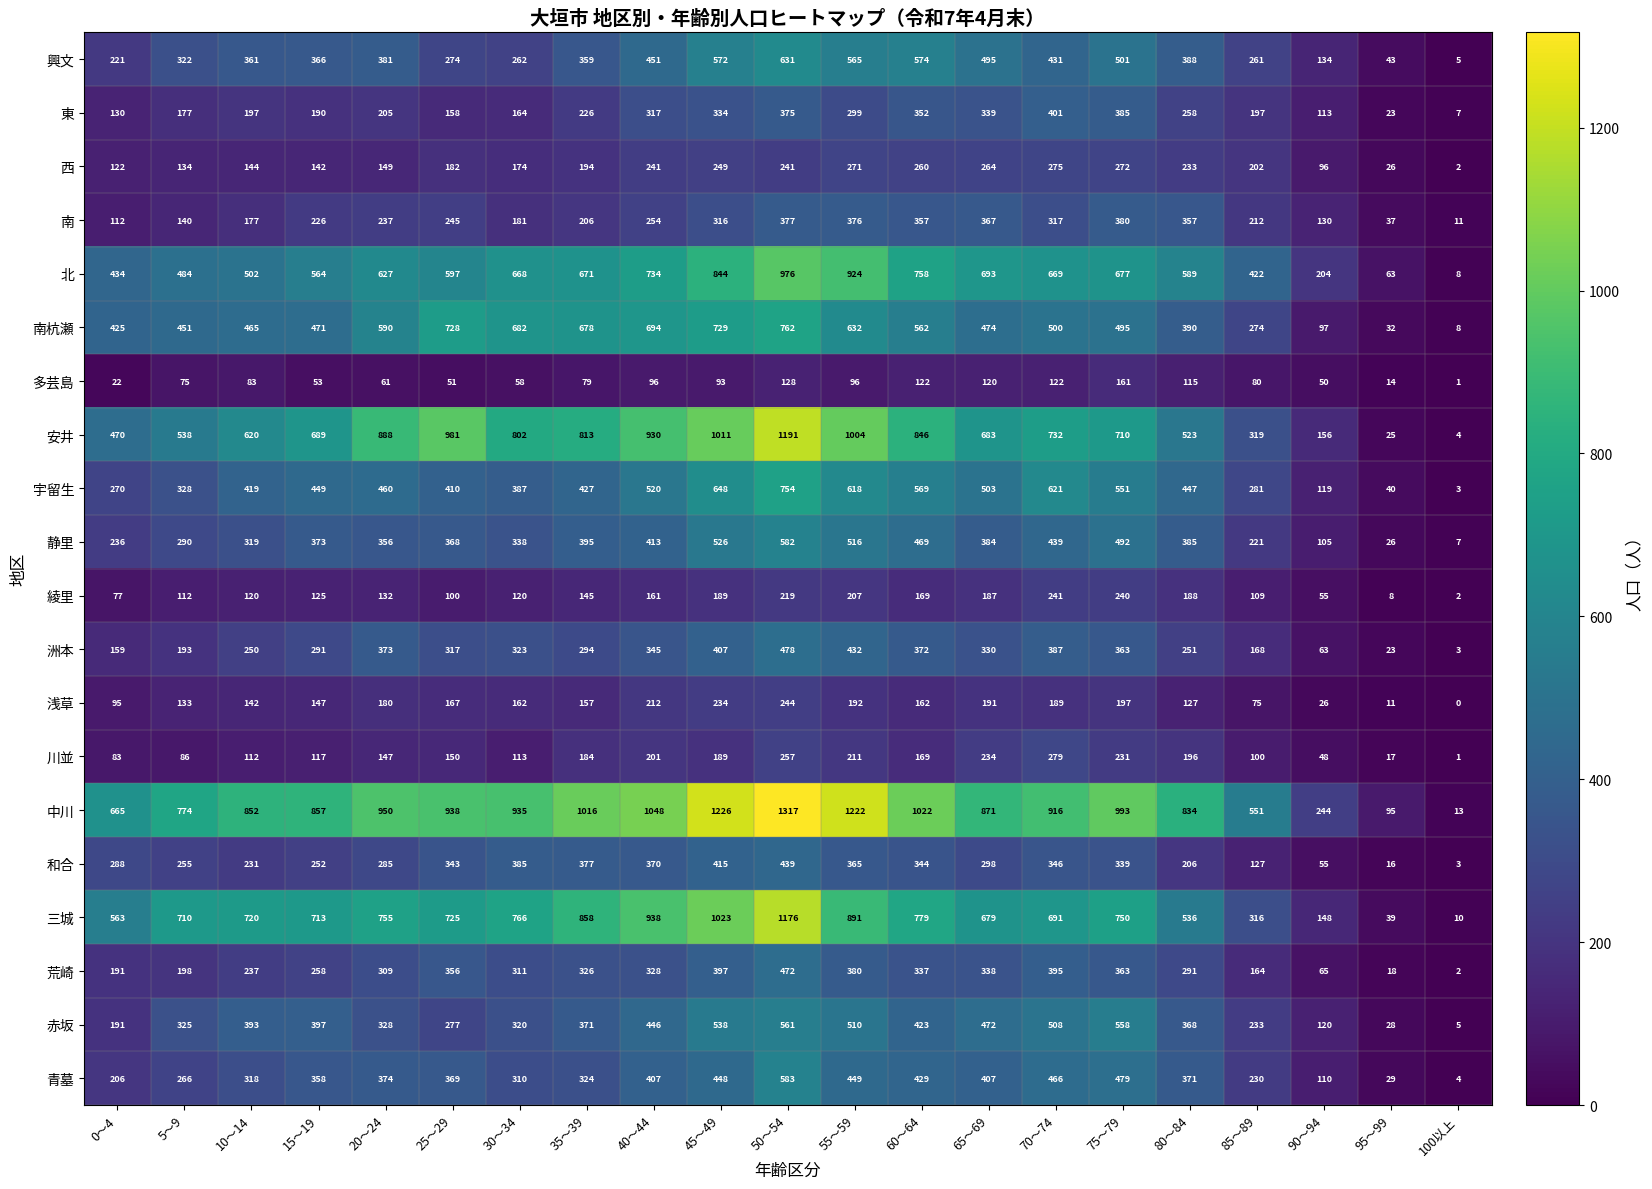

What is the average value of the 中川 series?

826